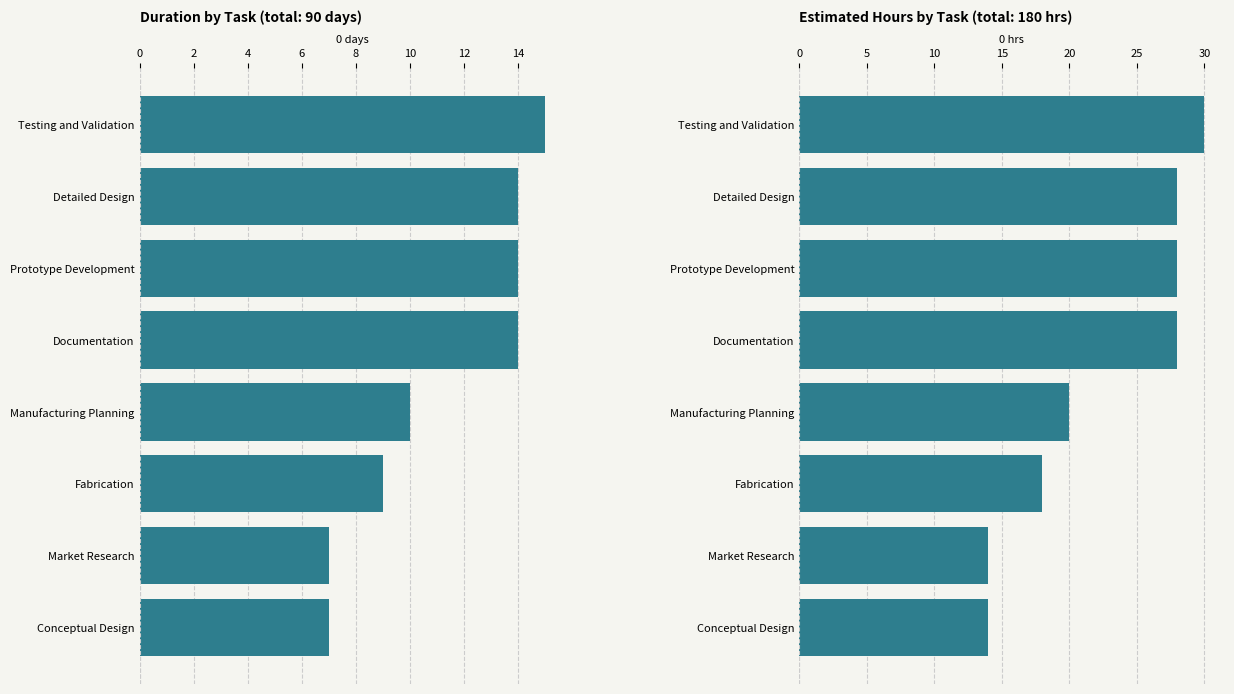

What is the difference between the maximum and minimum values in the Estimated Hours series?

16